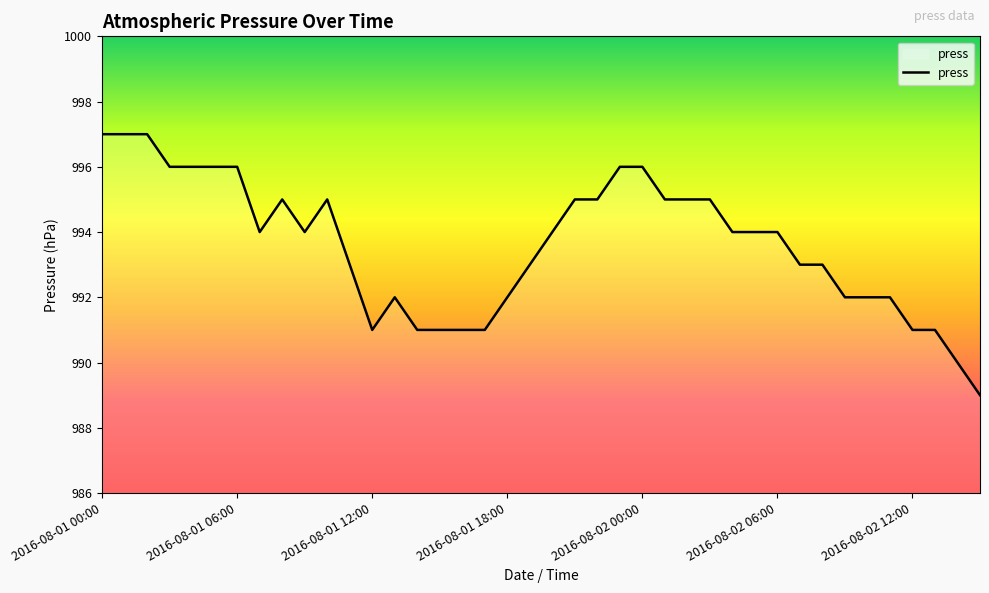

What is the difference between the maximum and minimum values?

8